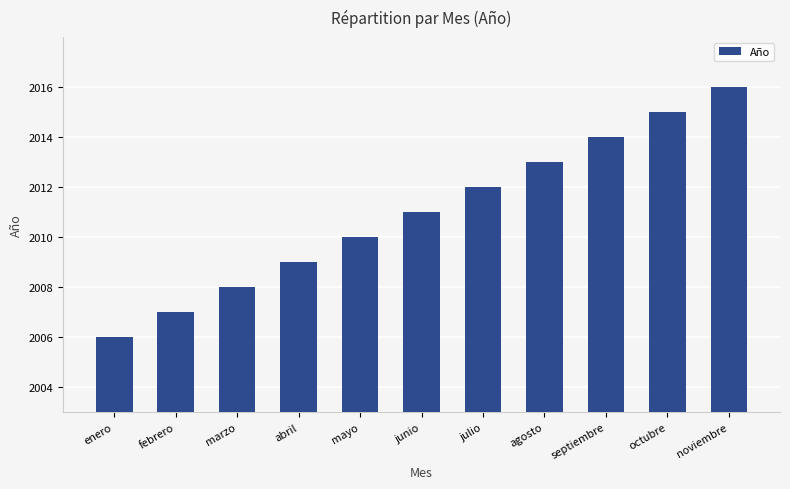

The chart shows a value of 2798 at marzo. True or false?

False